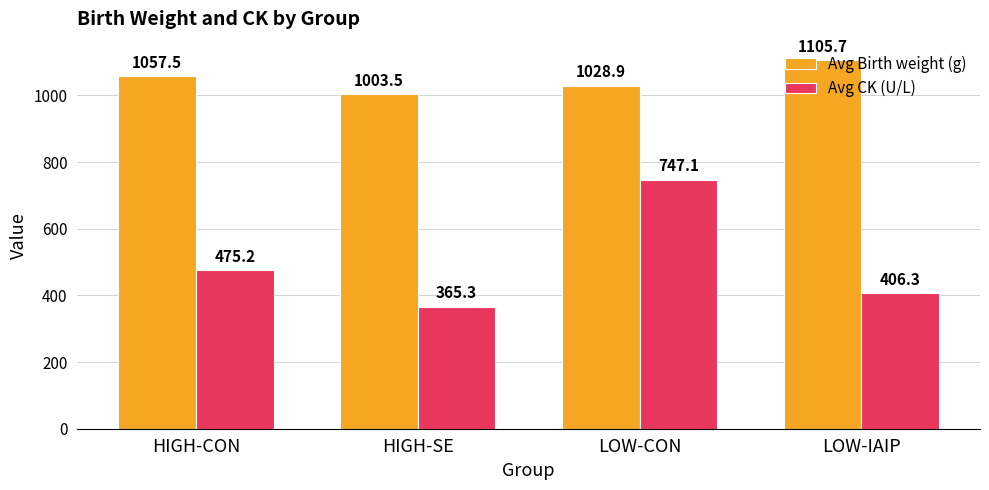

What is the label of the 4th bar from the left?

LOW-IAIP